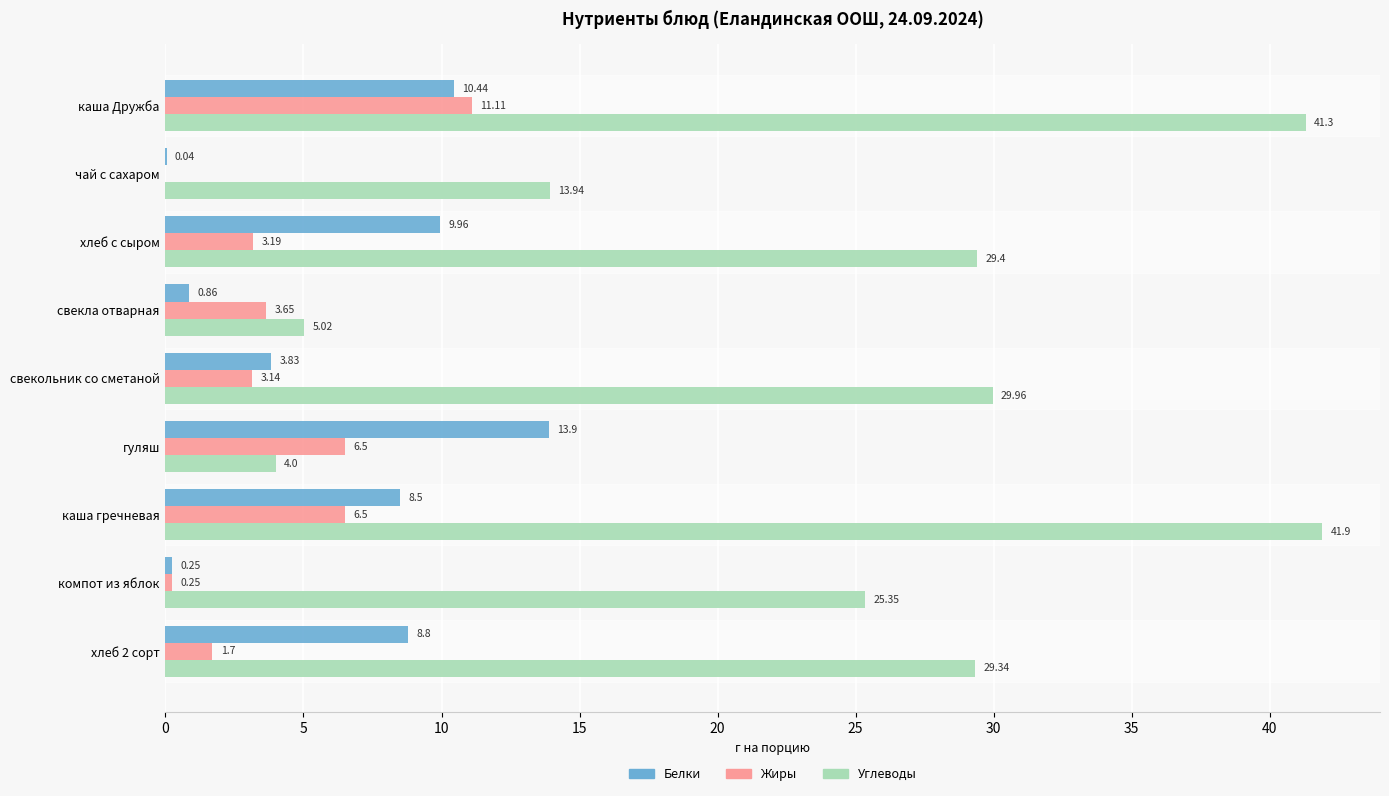

At which category is the sum across all series the highest?

каша Дружба